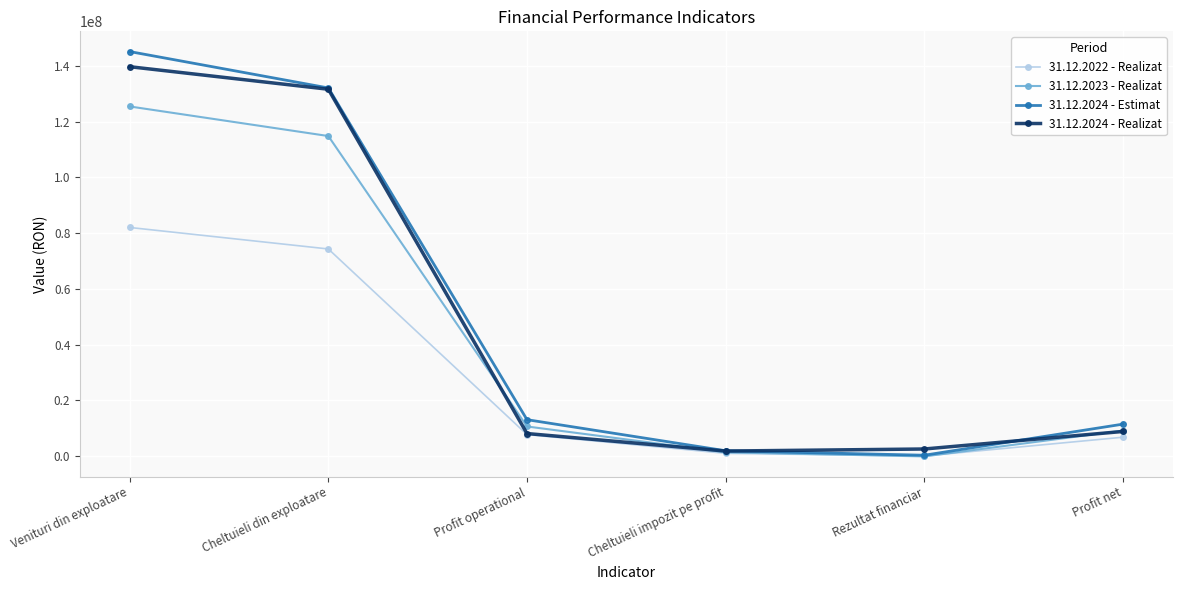

What is the greatest value displayed?

145200000